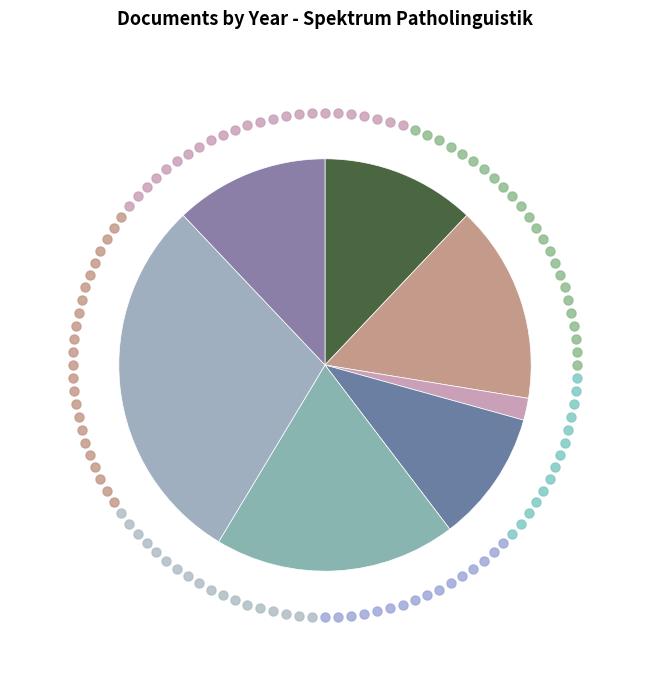

Is there a majority slice in this chart?

No